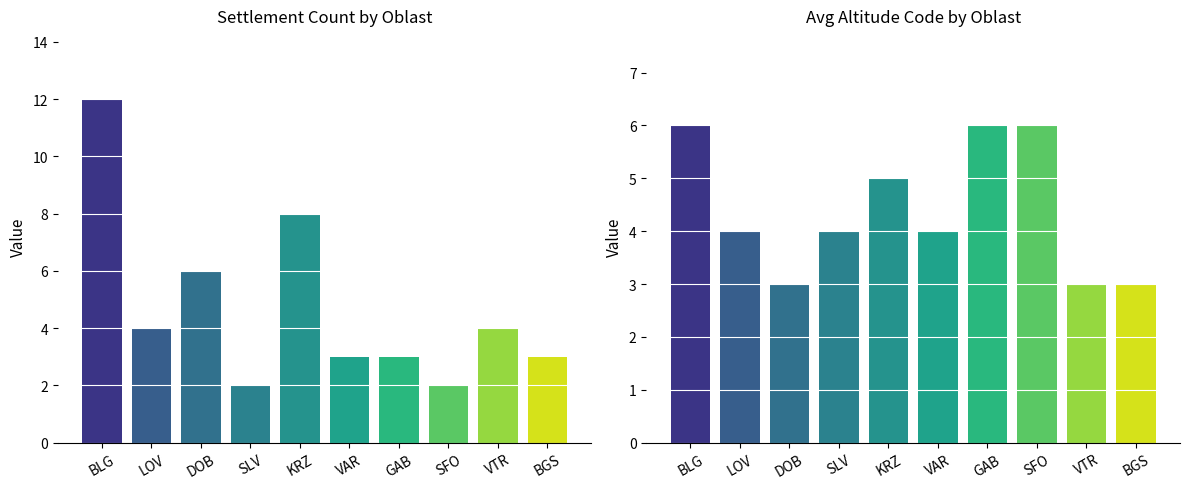

Does the chart contain stacked bars?

No